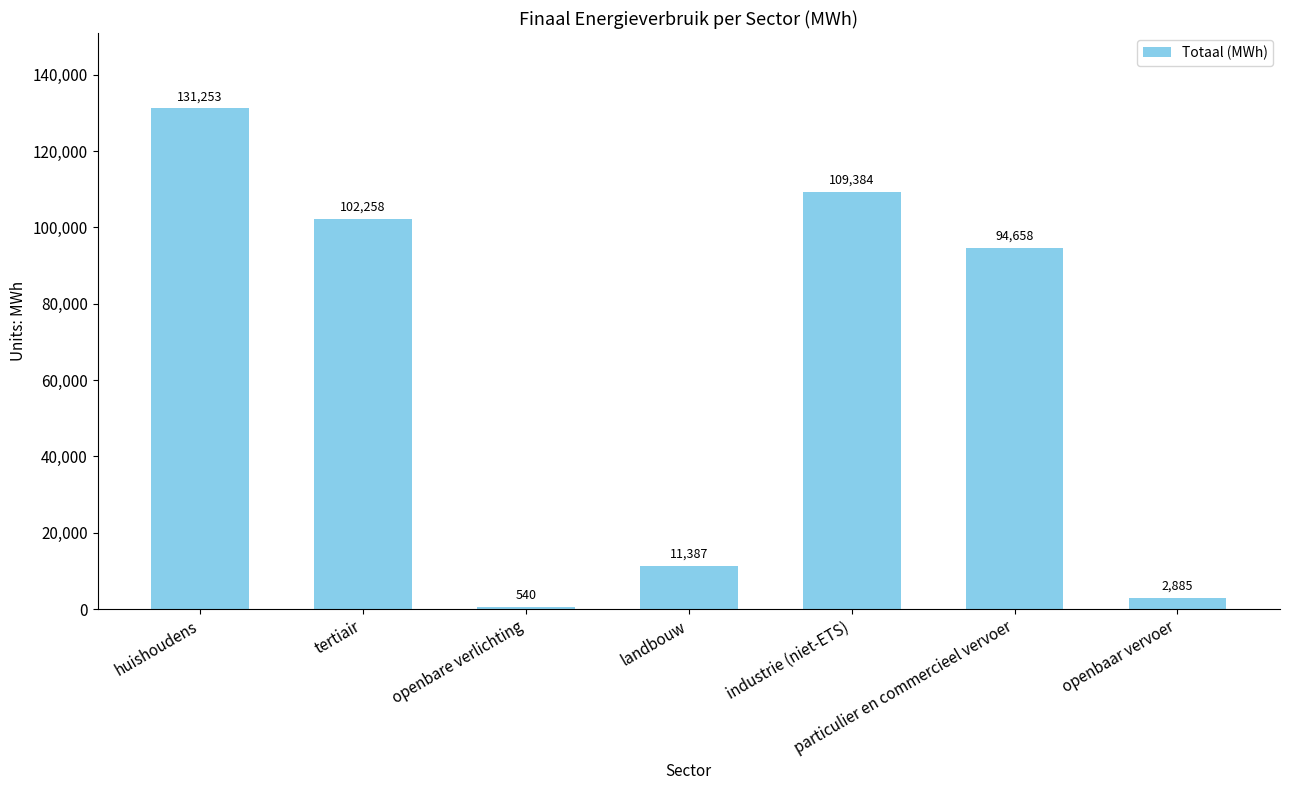

The value at industrie (niet-ETS) is 145349.9. True or false?

False